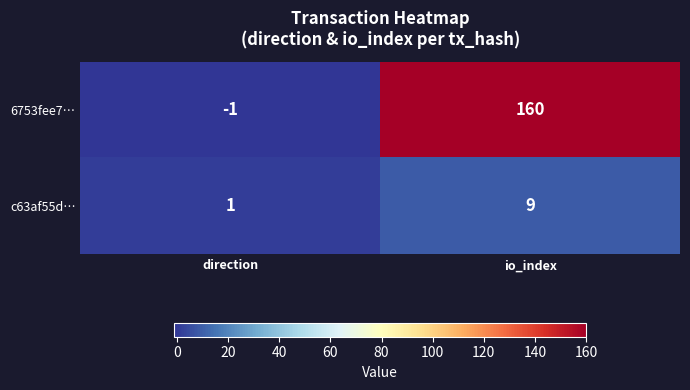

Rank the series by their average value, from lowest to highest.

c63af55d…, 6753fee7…